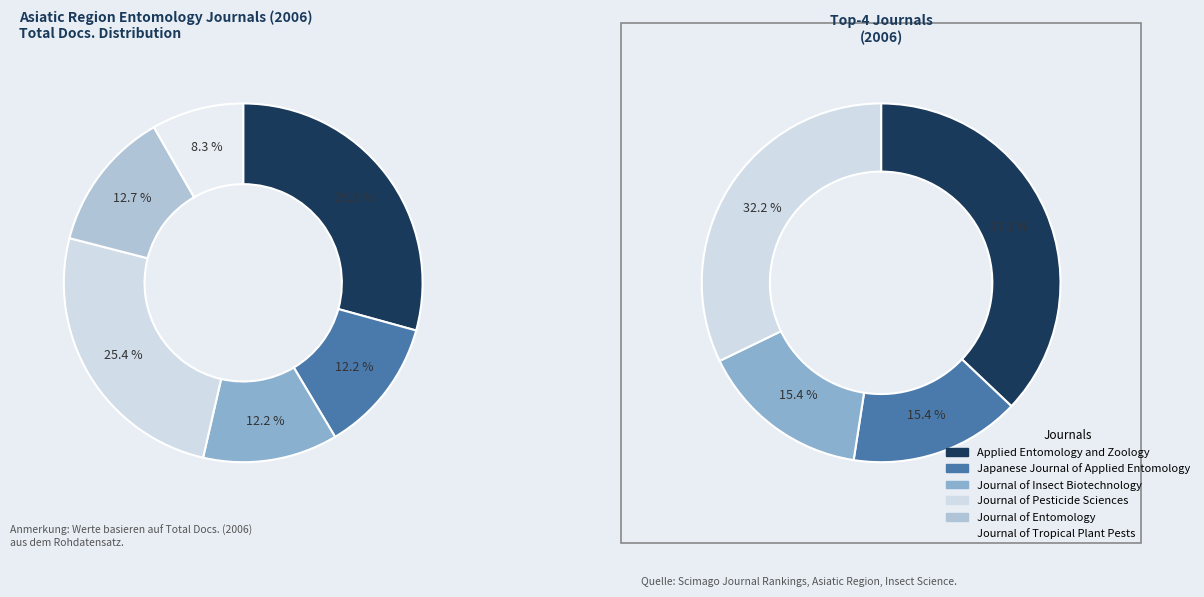

The Journal of Insect Biotechnology and Sericology slice represents 12% of the pie. True or false?

True